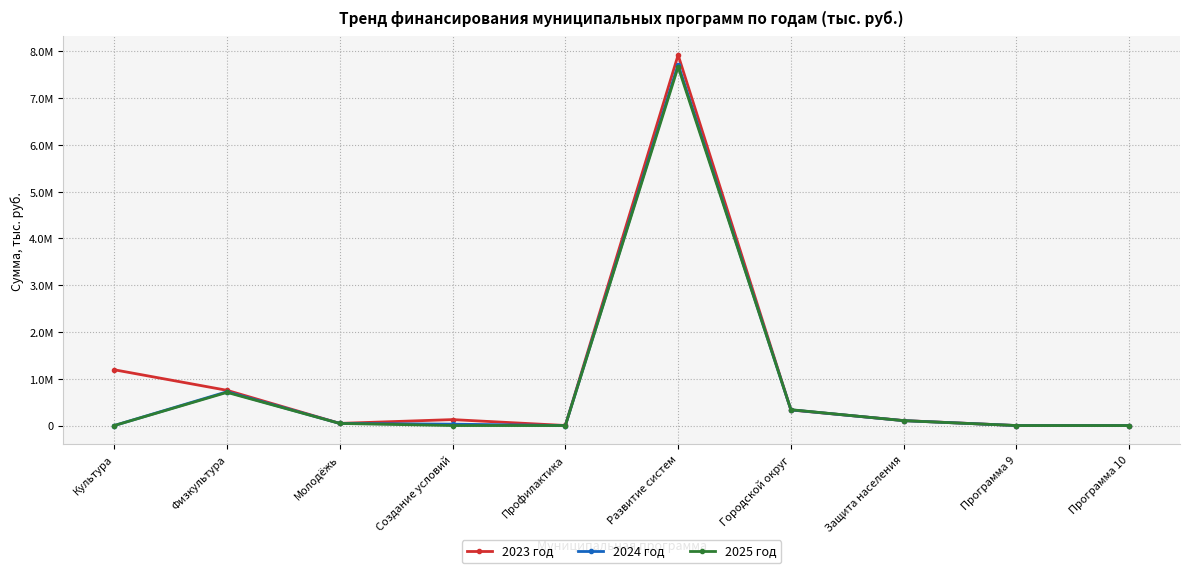

What are all the series names shown in the legend?

2023 год, 2024 год, 2025 год